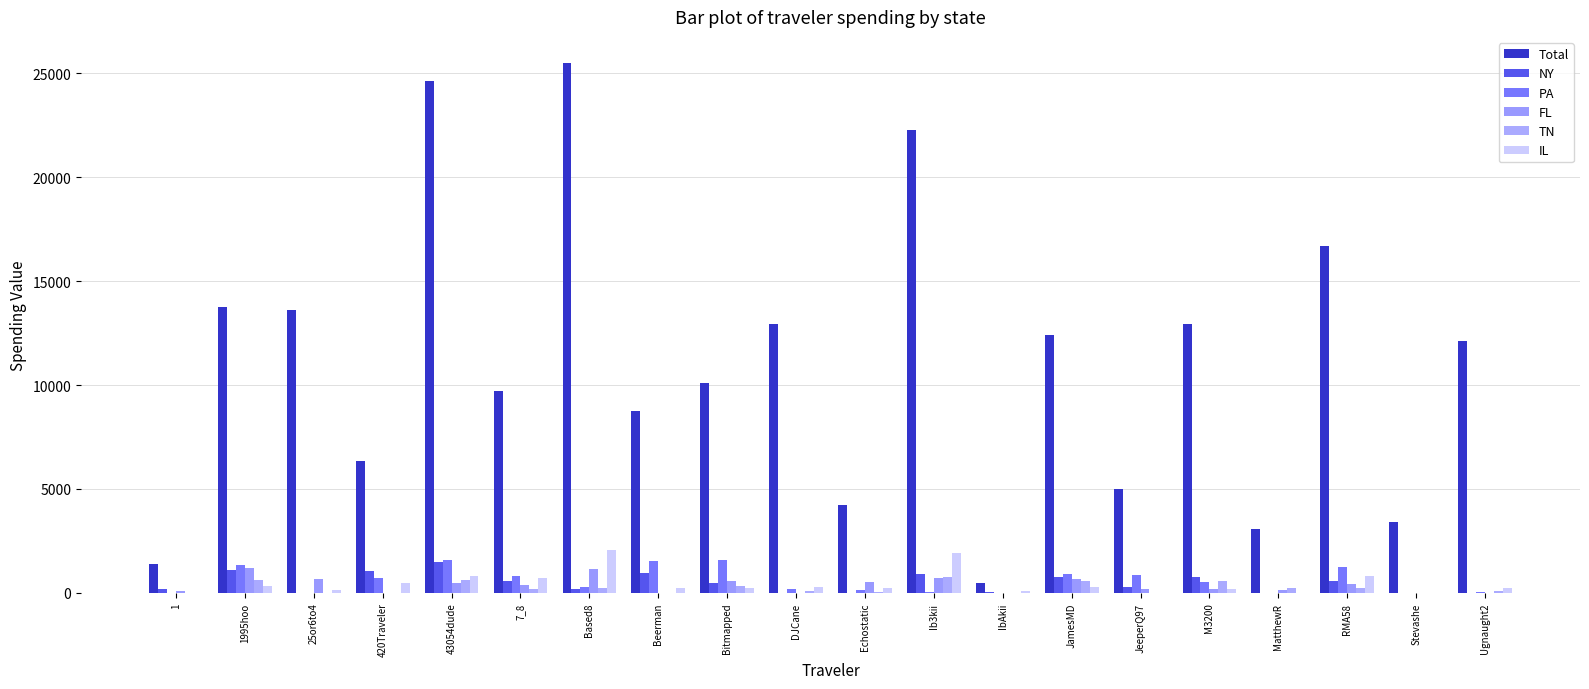

Is it true that TN equals 174.8 at 7_8?

True